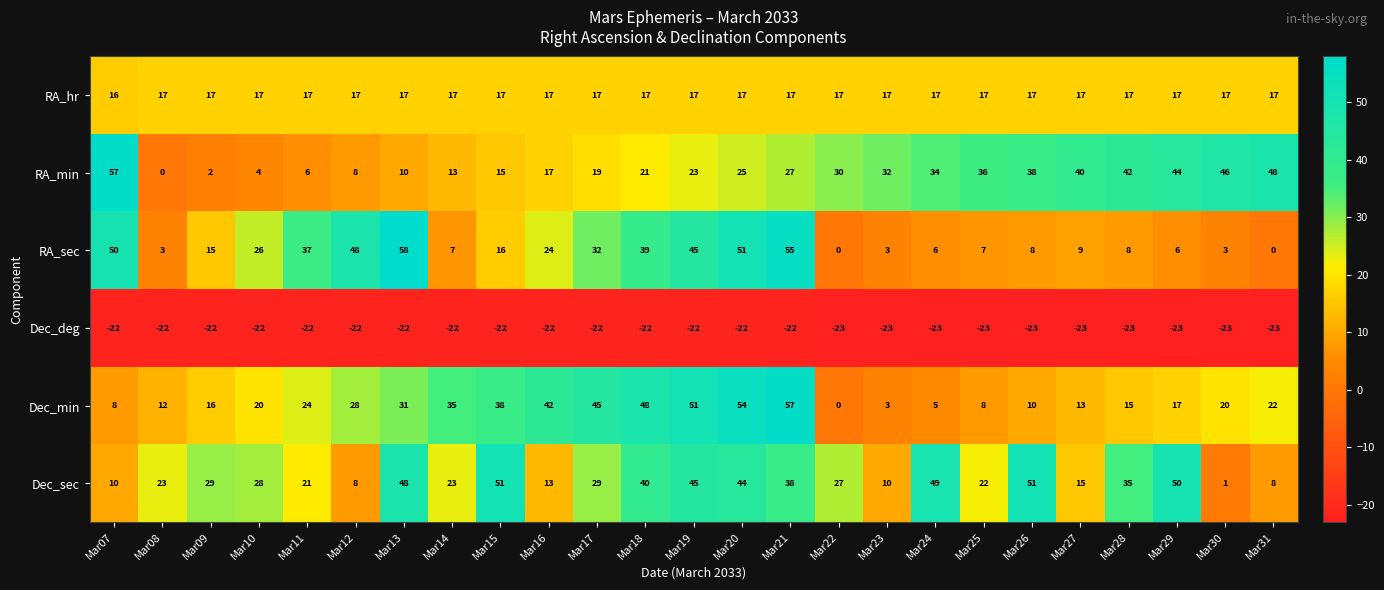

What is the average value of the RA_min series?

25